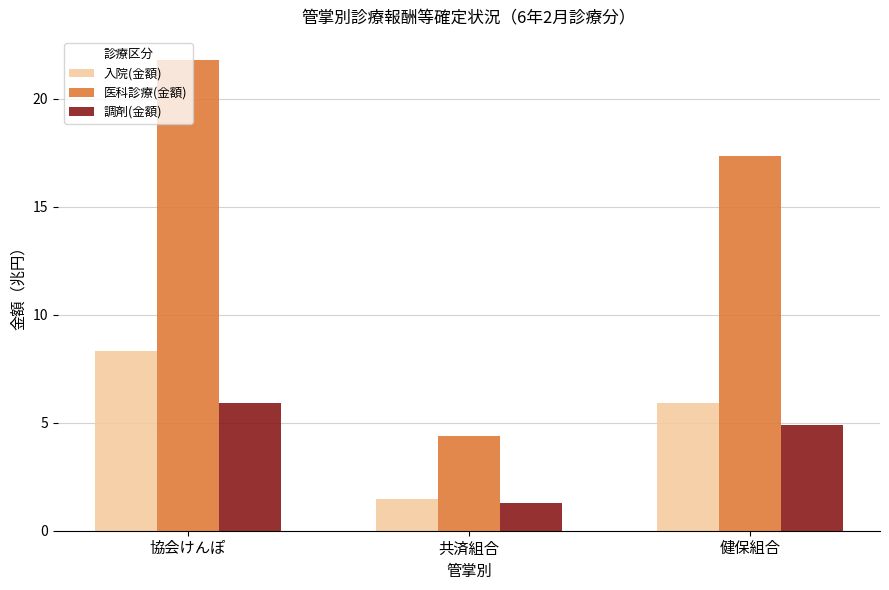

What is the sum of all 医科診療(金額) values?

43.5